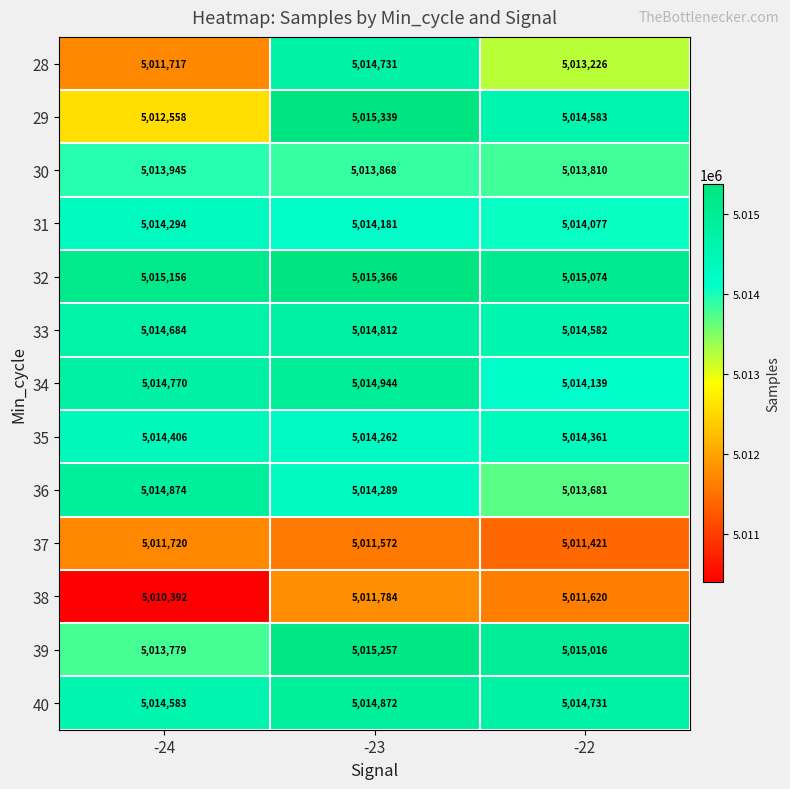

What is the spread (max minus min) of values at -24?

4764